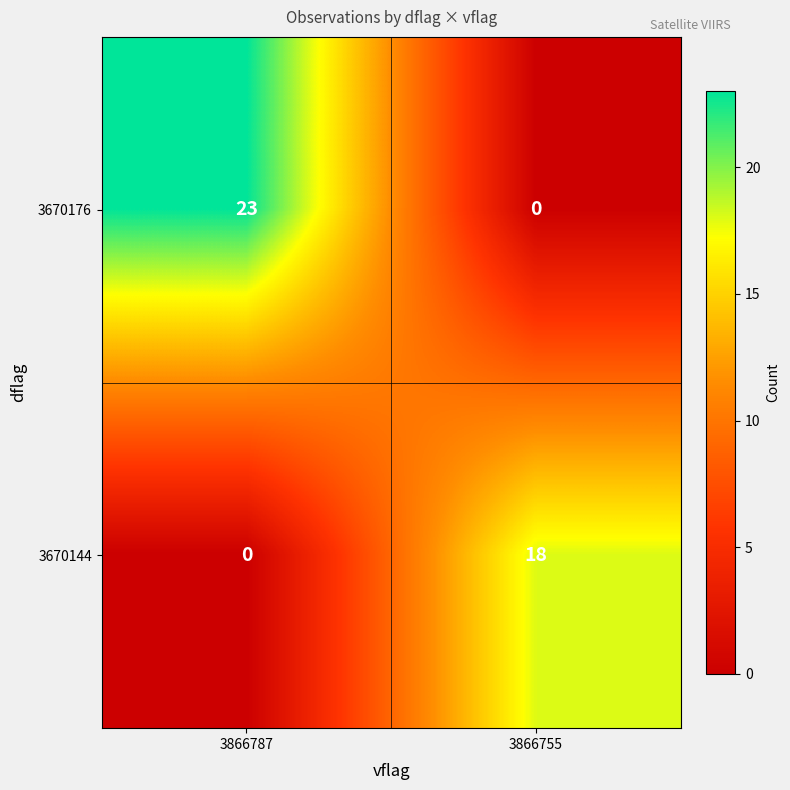

What is the sum of all 3670144 values?

18